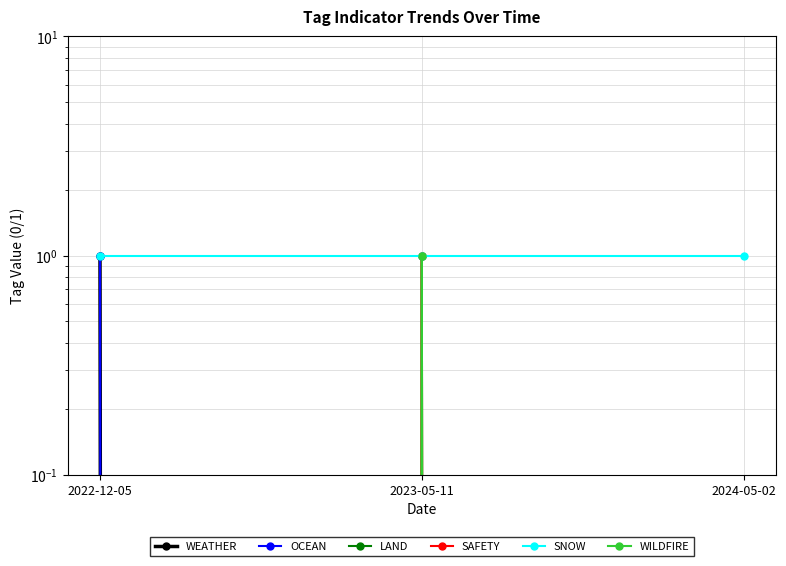

Which series changed the most between 2022-12-05 and 2023-05-11?

WEATHER